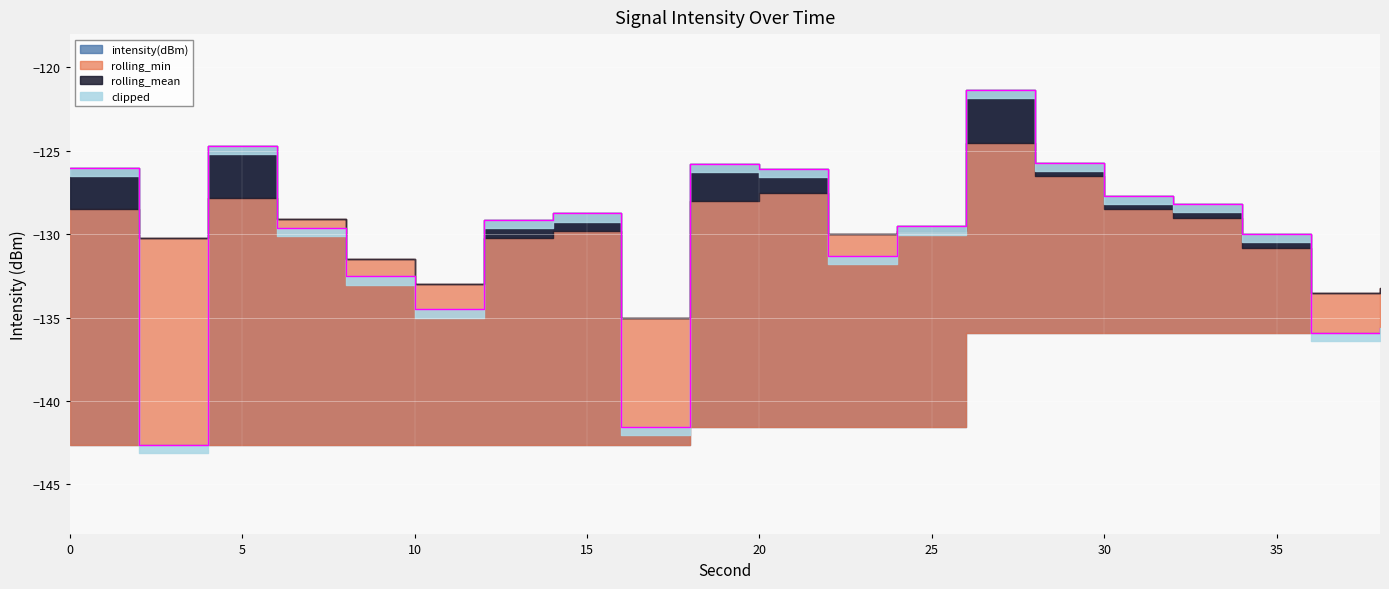

True or false: rolling_min and rolling_mean cross at least once.

False